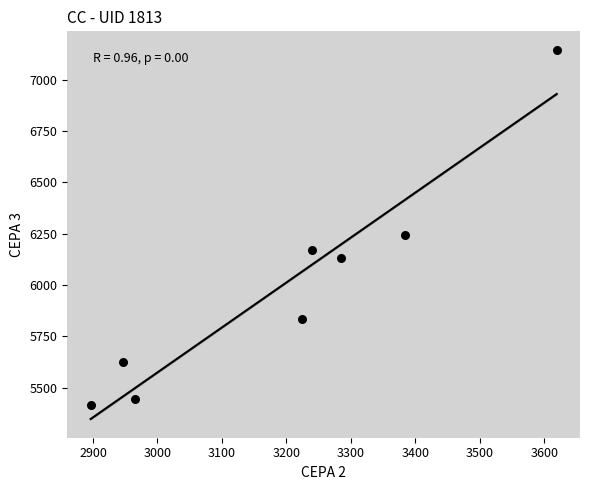

What is the average Y value?

6001.1